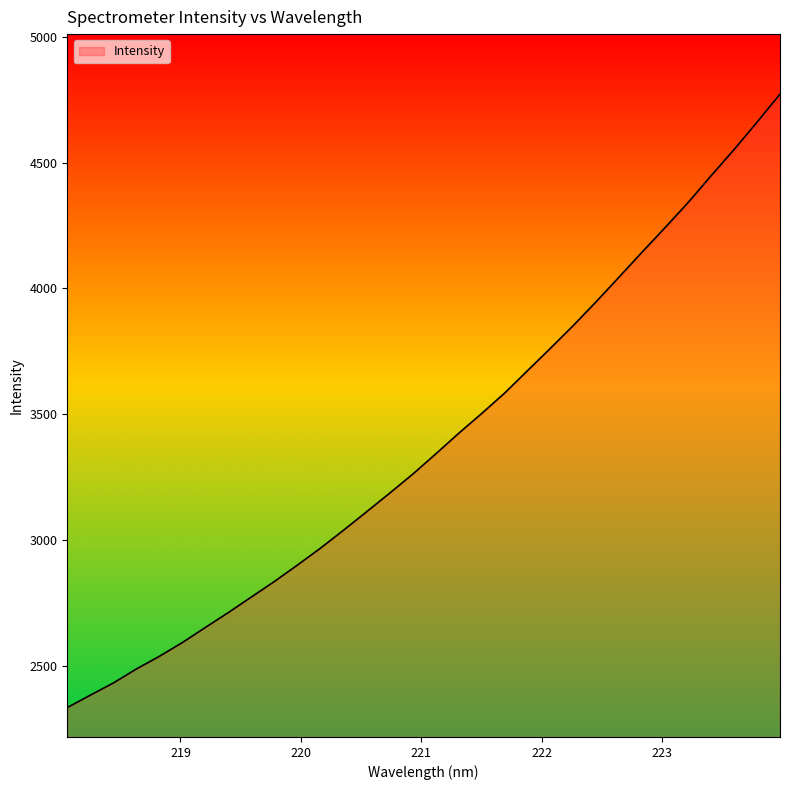

What is the difference between the maximum and minimum values?

2435.5